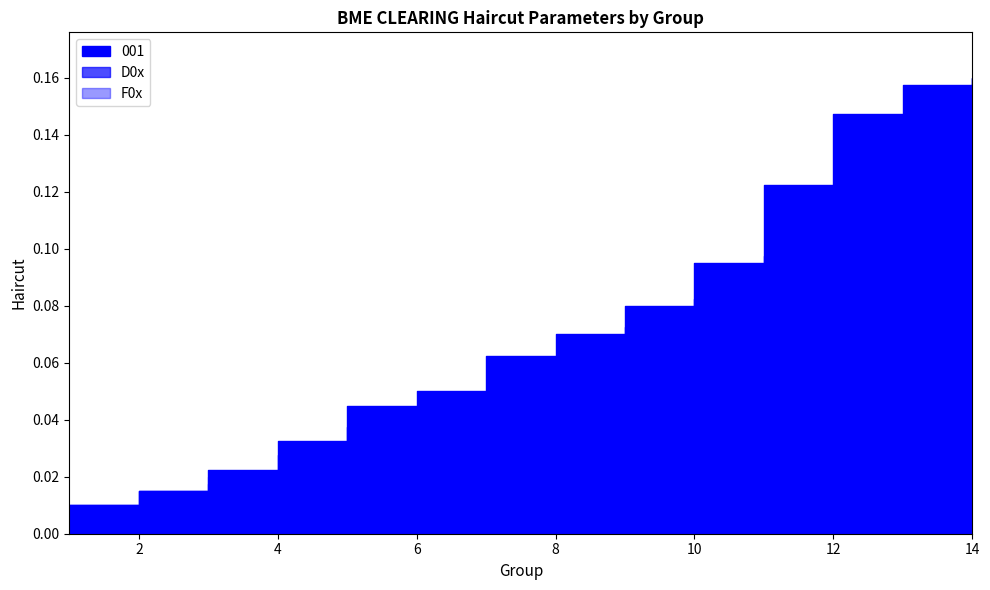

Does the chart have visible grid lines?

No